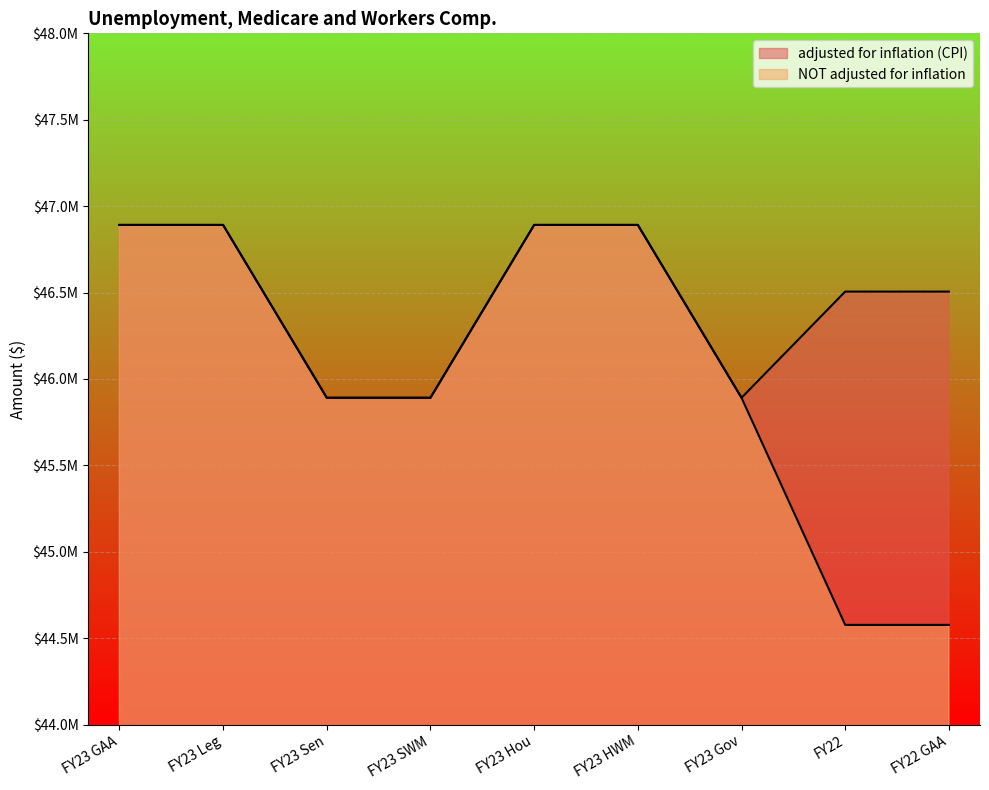

What is the label of the 4th point from the left?

FY23 SWM